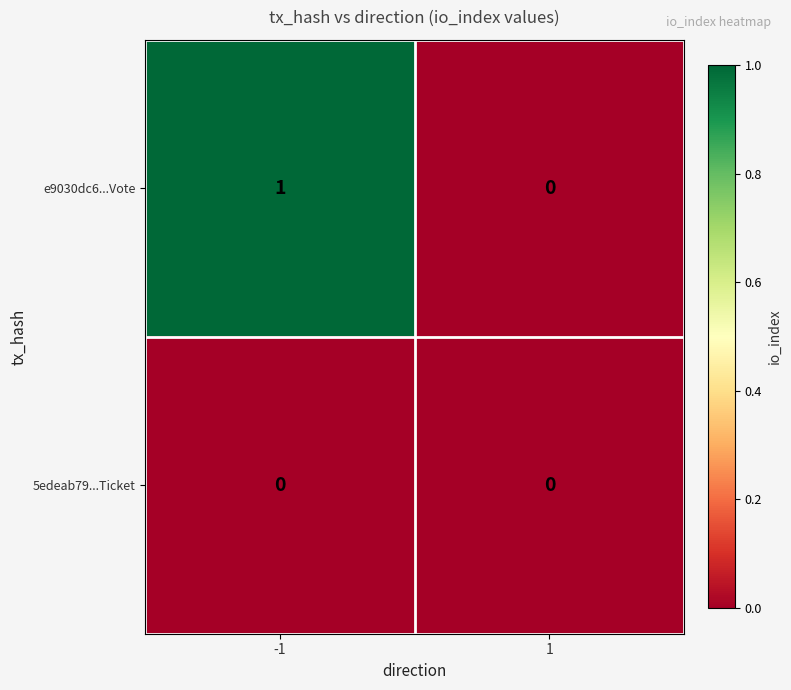

At which category is the sum across all series the highest?

-1